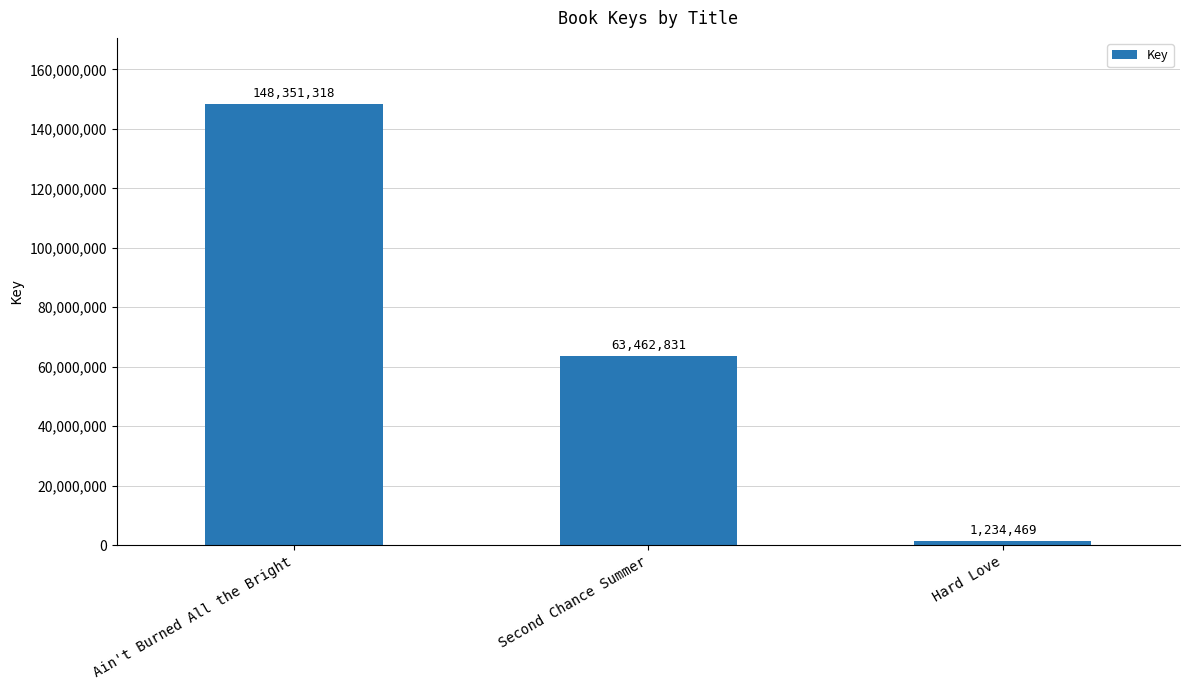

True or false: the data shows 148351318 at Ain't Burned All the Bright.

True